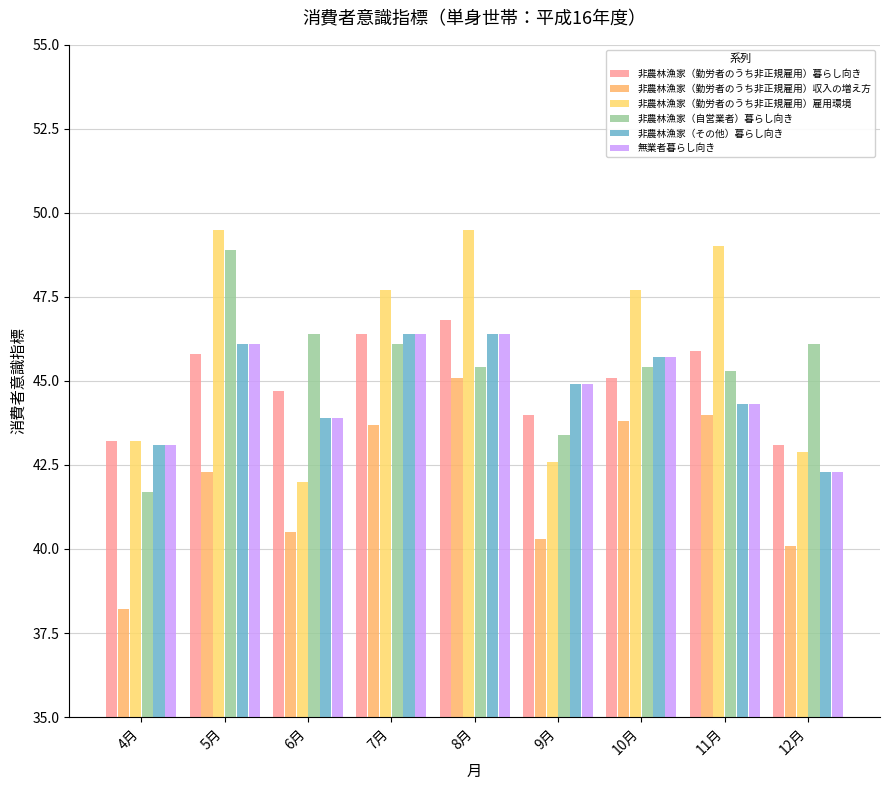

Reading left to right, transcribe all the data shown in this chart.

非農林漁家（勤労者のうち非正規雇用）暮らし向き: 43.2	45.8	44.7	46.4	46.8	44.0	45.1	45.9	43.1
非農林漁家（勤労者のうち非正規雇用）収入の増え方: 38.2	42.3	40.5	43.7	45.1	40.3	43.8	44.0	40.1
非農林漁家（勤労者のうち非正規雇用）雇用環境: 43.2	49.5	42.0	47.7	49.5	42.6	47.7	49.0	42.9
非農林漁家（自営業者）暮らし向き: 41.7	48.9	46.4	46.1	45.4	43.4	45.4	45.3	46.1
非農林漁家（その他）暮らし向き: 43.1	46.1	43.9	46.4	46.4	44.9	45.7	44.3	42.3
無業者暮らし向き: 43.1	46.1	43.9	46.4	46.4	44.9	45.7	44.3	42.3